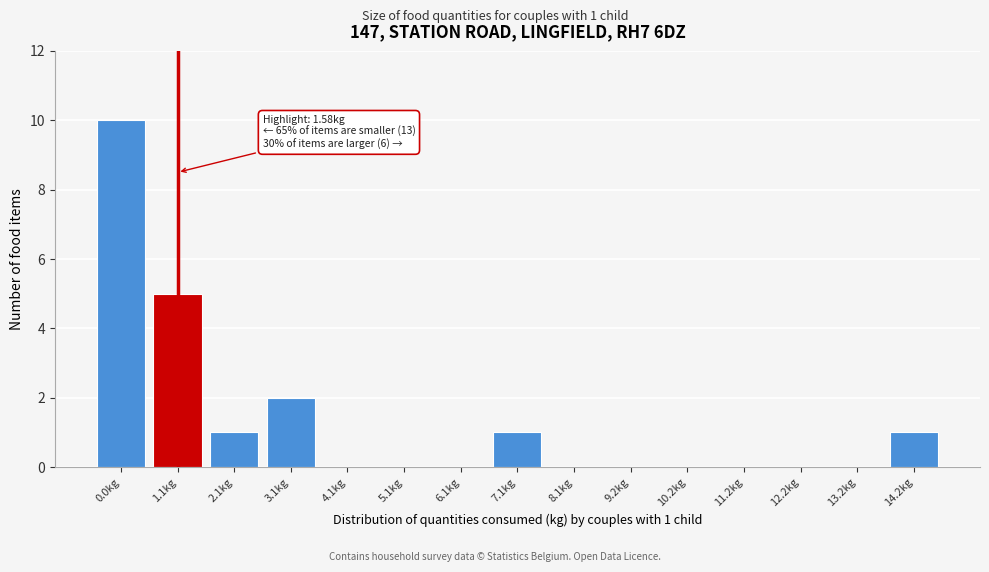

Reading left to right, what are all the values shown in this chart?

0.0kg=10	1.1kg=5	2.1kg=1	3.1kg=2	4.1kg=0	5.1kg=0	6.1kg=0	7.1kg=1	8.1kg=0	9.2kg=0	10.2kg=0	11.2kg=0	12.2kg=0	13.2kg=0	14.2kg=1